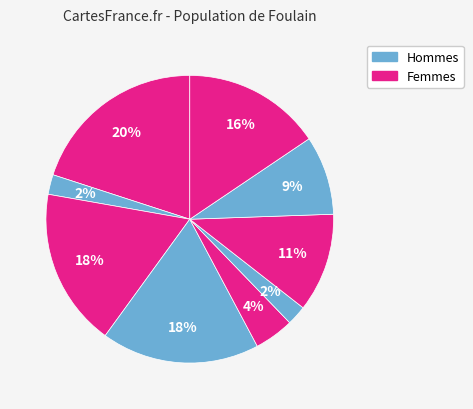

Count the number of slices in the pie.

9